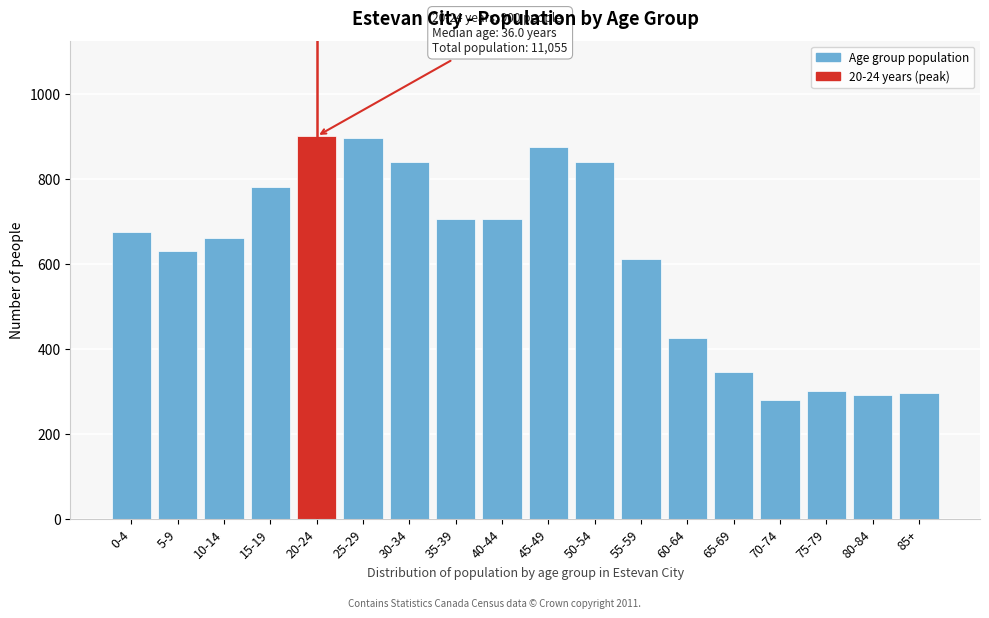

Reading right to left, transcribe all the data shown in this chart.

85+=295	80-84=290	75-79=300	70-74=280	65-69=345	60-64=425	55-59=610	50-54=840	45-49=875	40-44=705	35-39=705	30-34=840	25-29=895	20-24=900	15-19=780	10-14=660	5-9=630	0-4=675